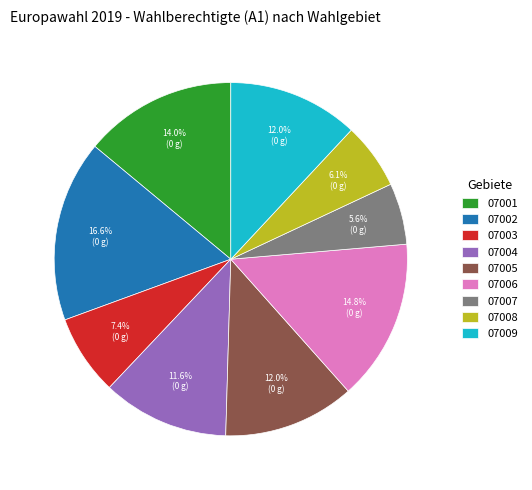

Between 07006 and 07005, which is larger?

07006